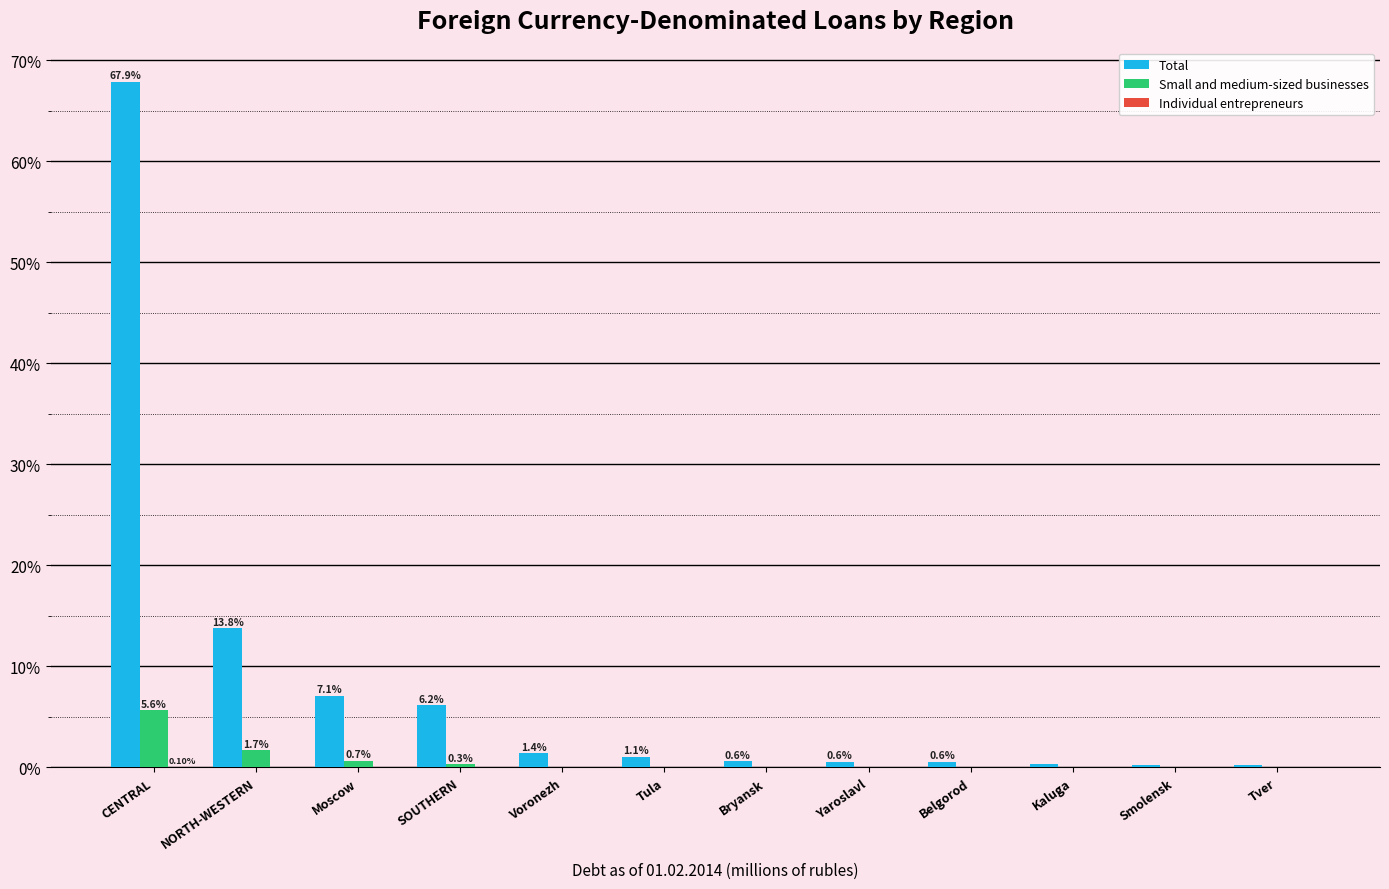

Which series changed the most between SOUTHERN and Smolensk?

Total